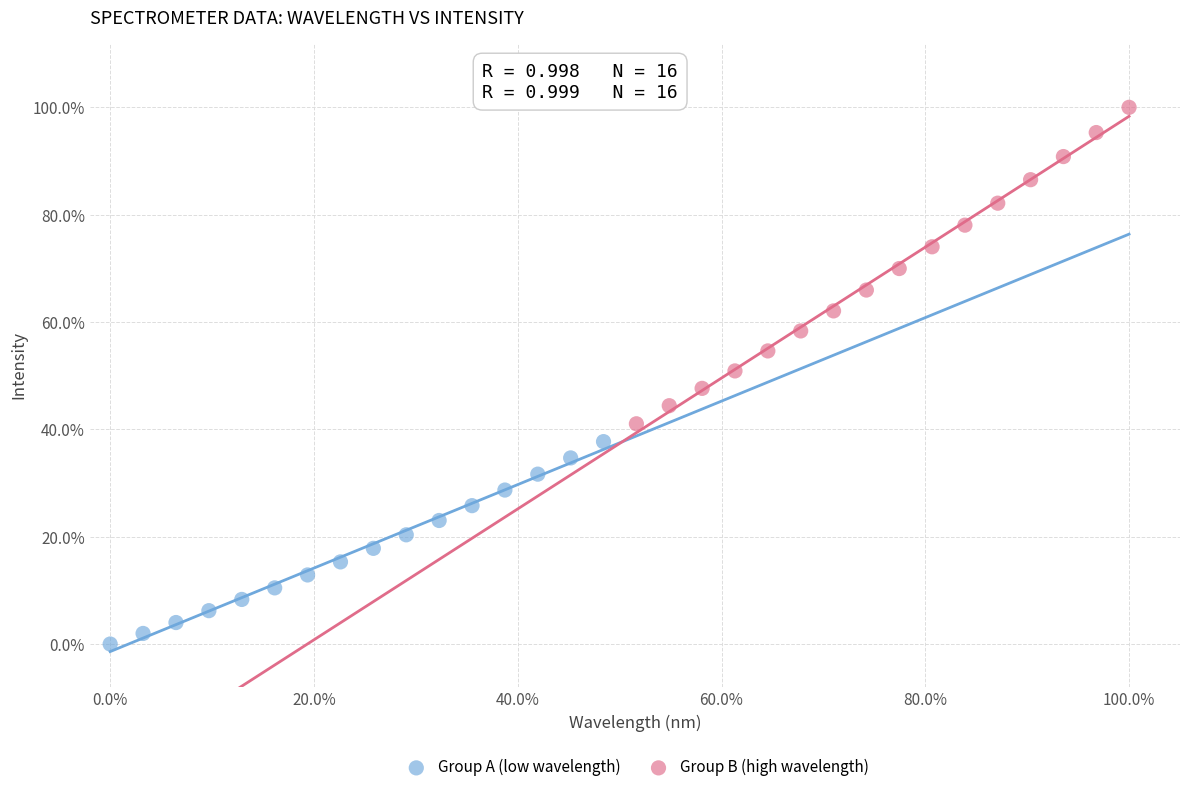

Which series reaches the minimum Y coordinate?

Group A (low wavelength)